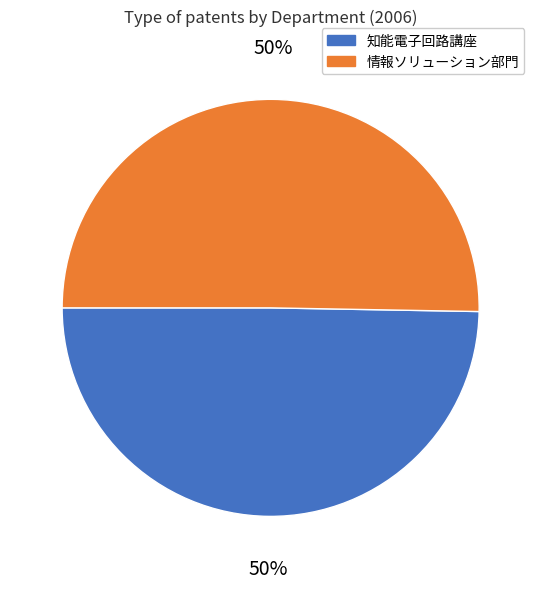

To the nearest percent, what is the combined percentage of 知能電子回路講座 and 情報ソリューション部門?

100%